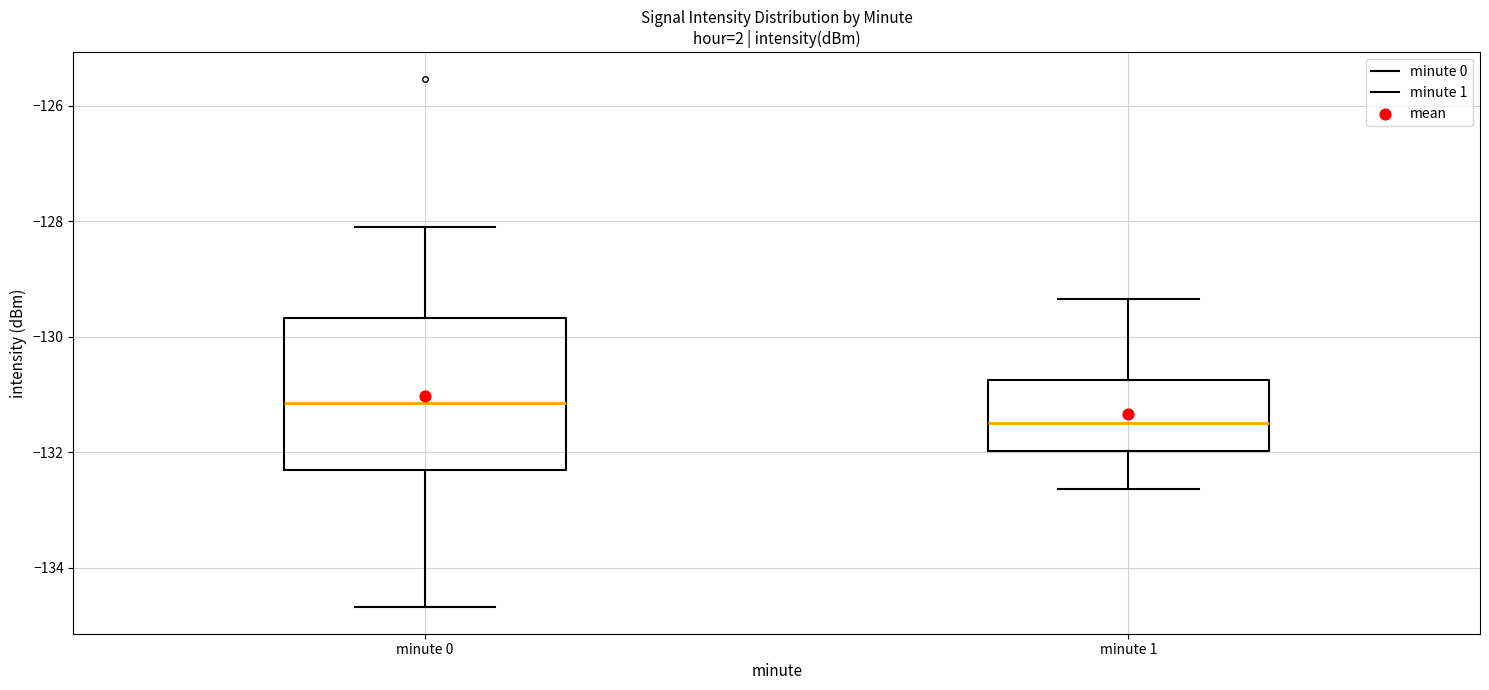

Which box's median line is the lowest?

minute 1